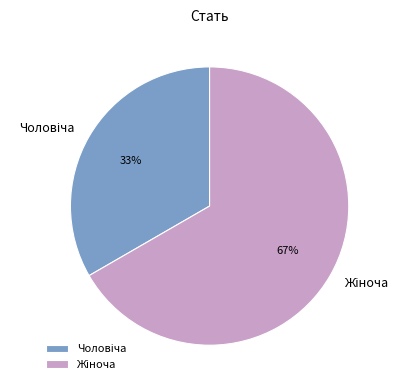

To the nearest percent, what is the average slice percentage?

50%